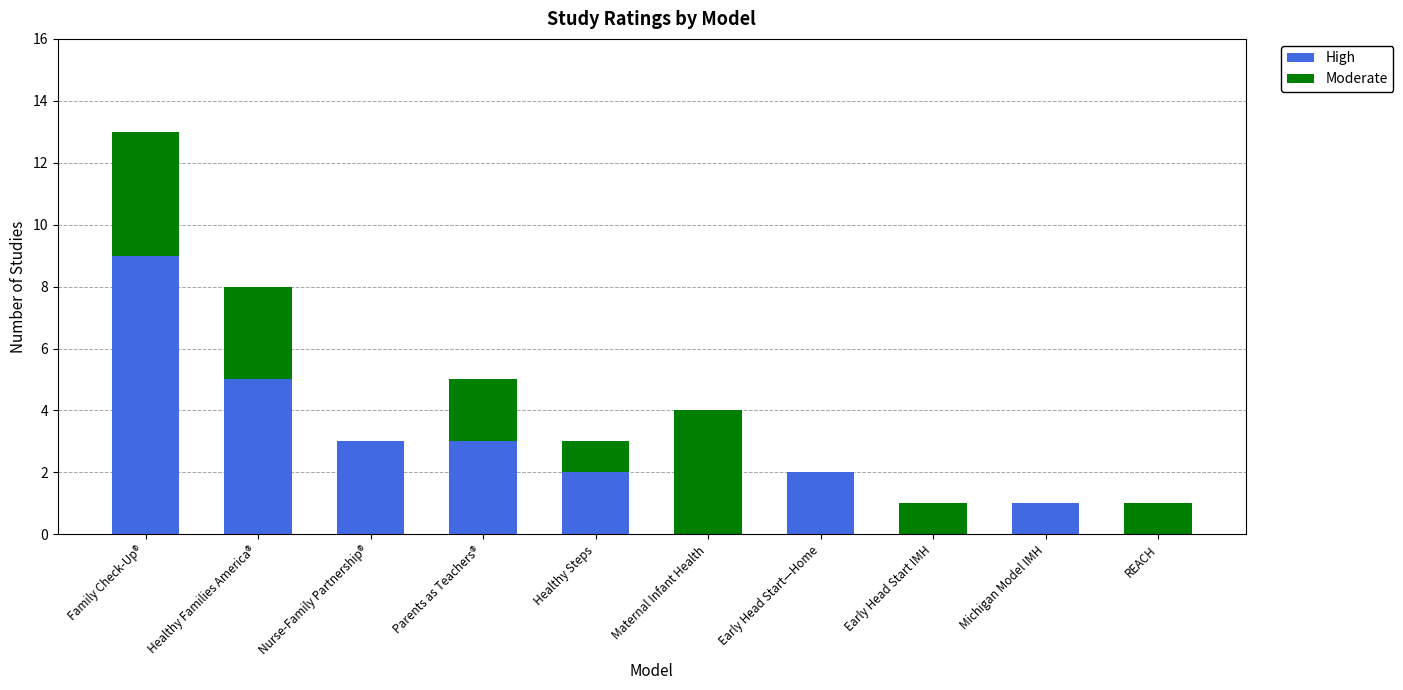

The value of High at Parents as Teachers® is 4. True or false?

False